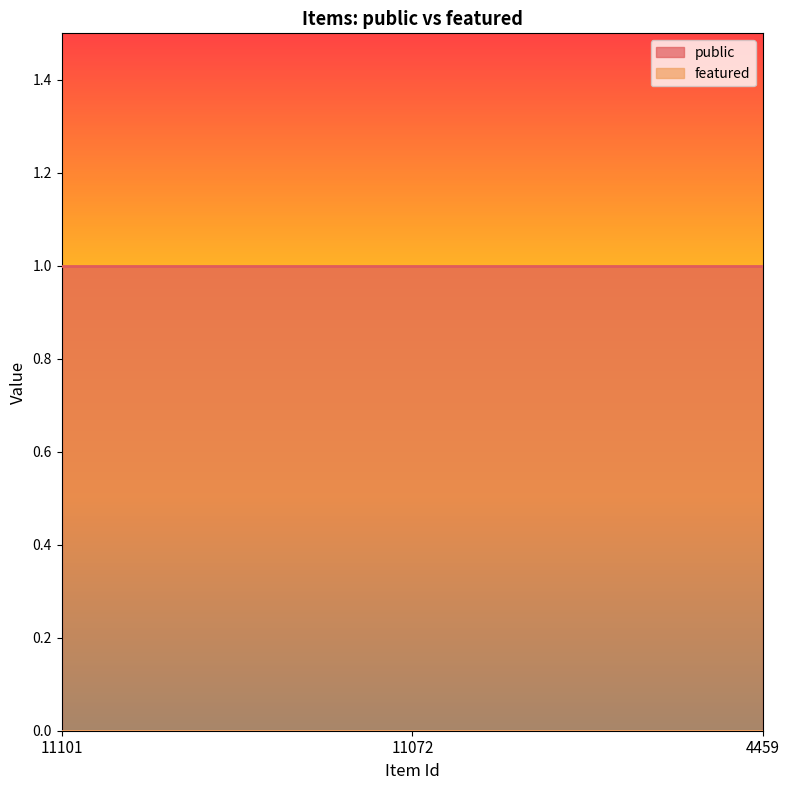

What are all the series names shown in the legend?

public, featured